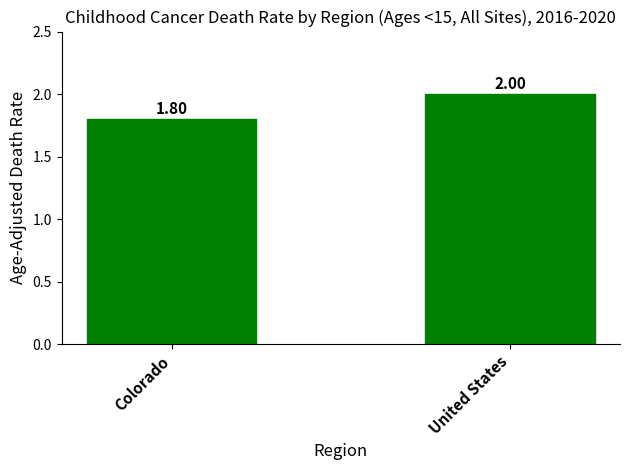

What is the change in value from Colorado to United States?

+0.2